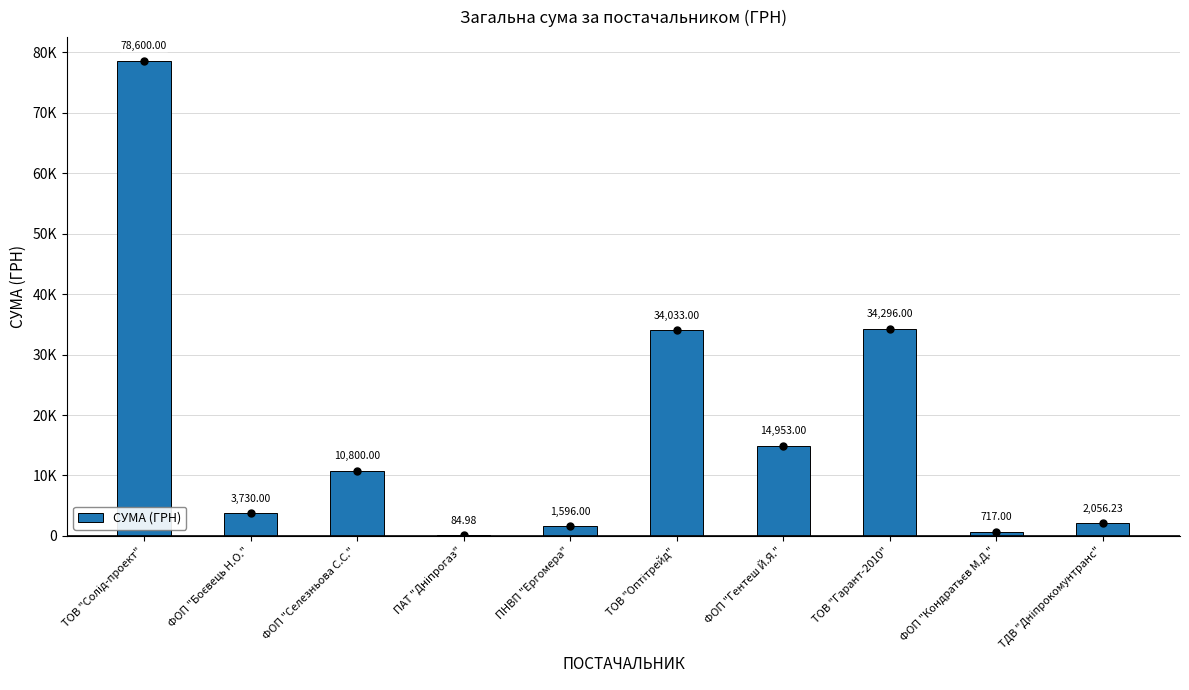

Are the bars grouped side by side (vs. stacked)?

No